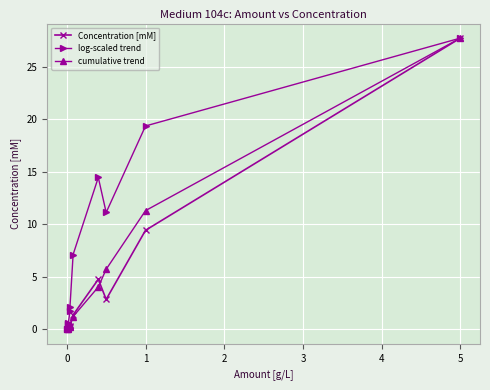

What position from the right is 5?

1